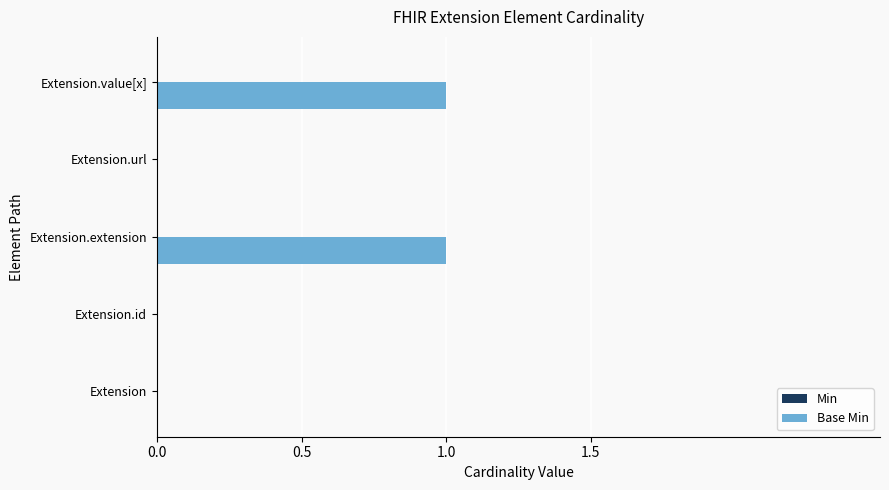

Is it true that the value at Extension is 1?

False